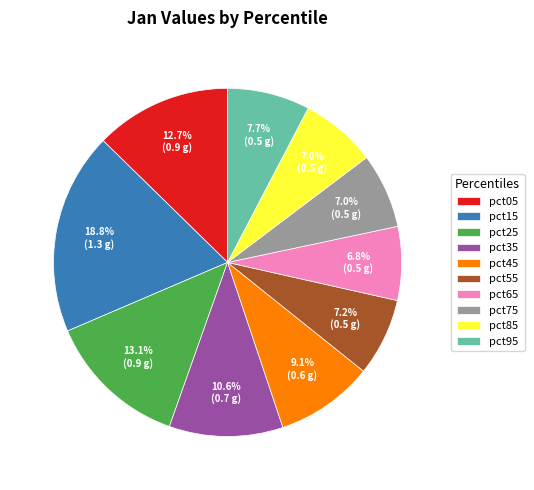

Which category has the biggest portion of the pie?

pct15